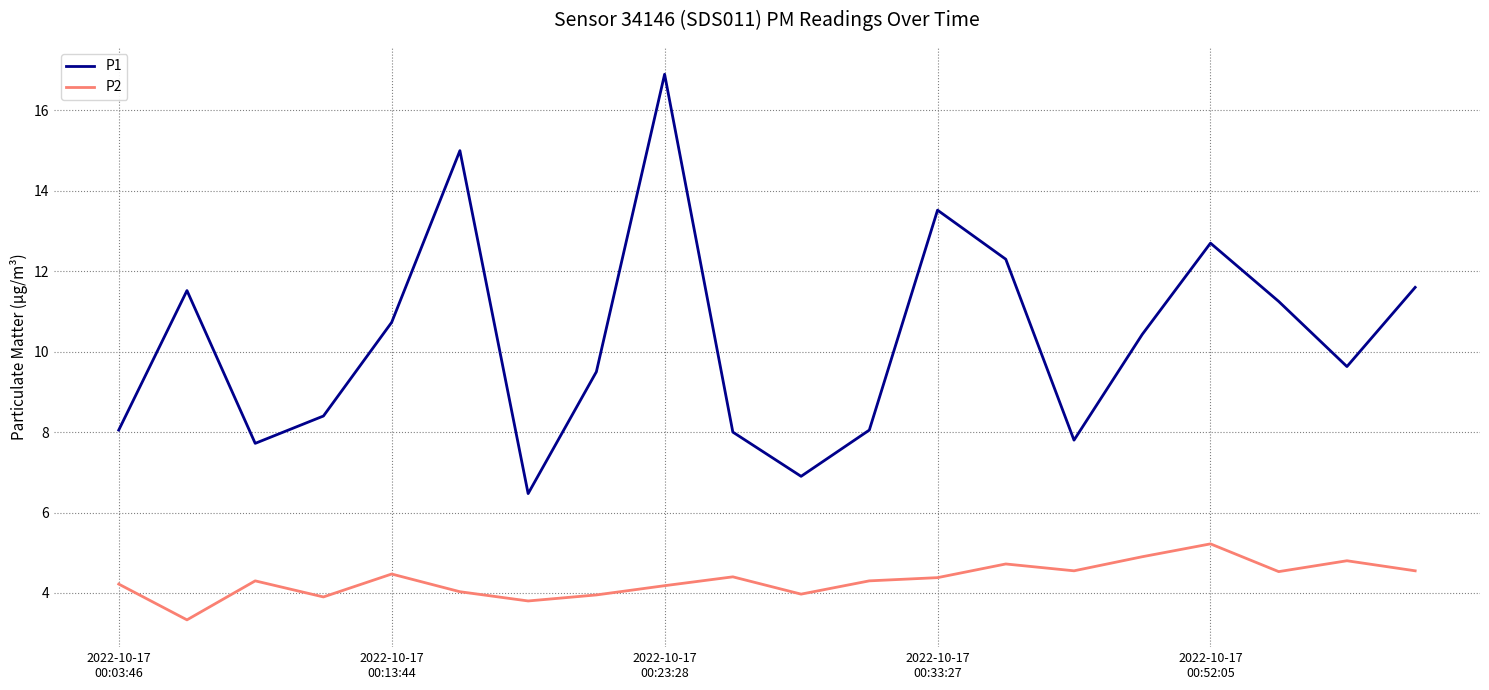

How many distinct data groups are displayed?

2